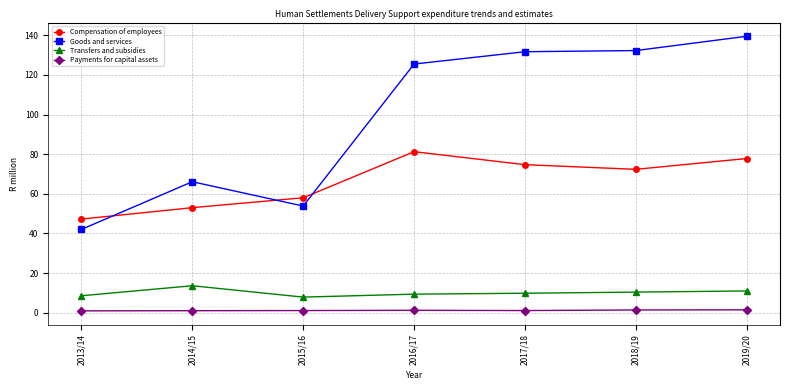

At 2019/20, list the series in order from smallest to largest.

Payments for capital assets, Transfers and subsidies, Compensation of employees, Goods and services